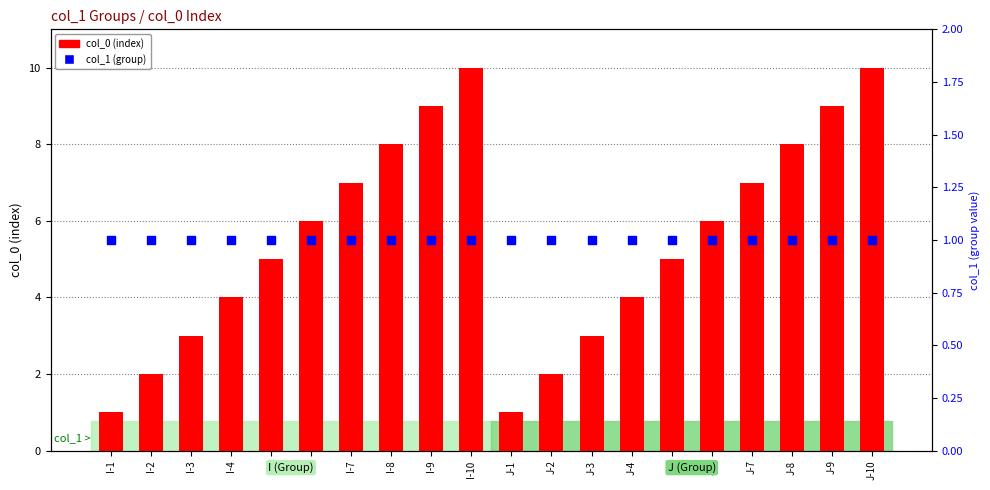

What are all the series names shown in the legend?

col_0 (index), col_1 (group)